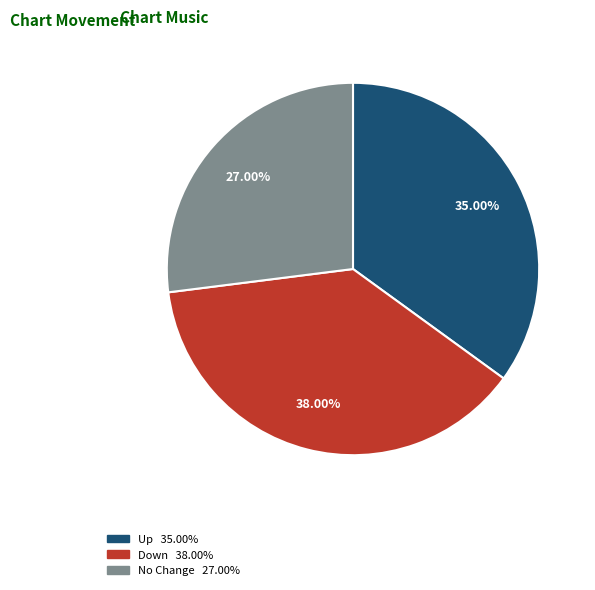

Is there a majority slice in this chart?

No